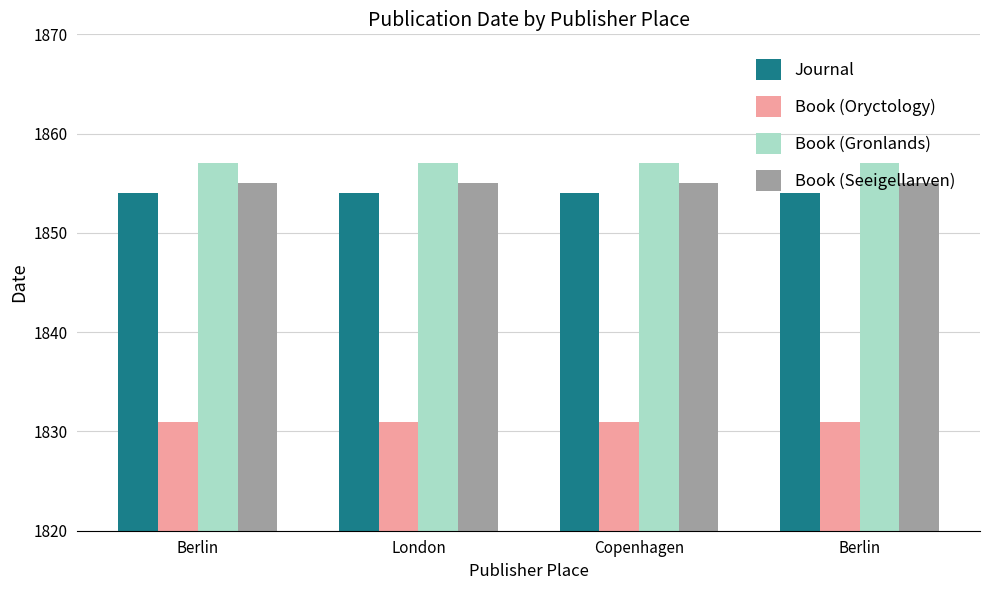

Reading left to right, extract all data points from this chart.

Journal: Berlin=1854	London=1854	Copenhagen=1854	Berlin=1854
Book (Oryctology): Berlin=1831	London=1831	Copenhagen=1831	Berlin=1831
Book (Gronlands): Berlin=1857	London=1857	Copenhagen=1857	Berlin=1857
Book (Seeigellarven): Berlin=1855	London=1855	Copenhagen=1855	Berlin=1855